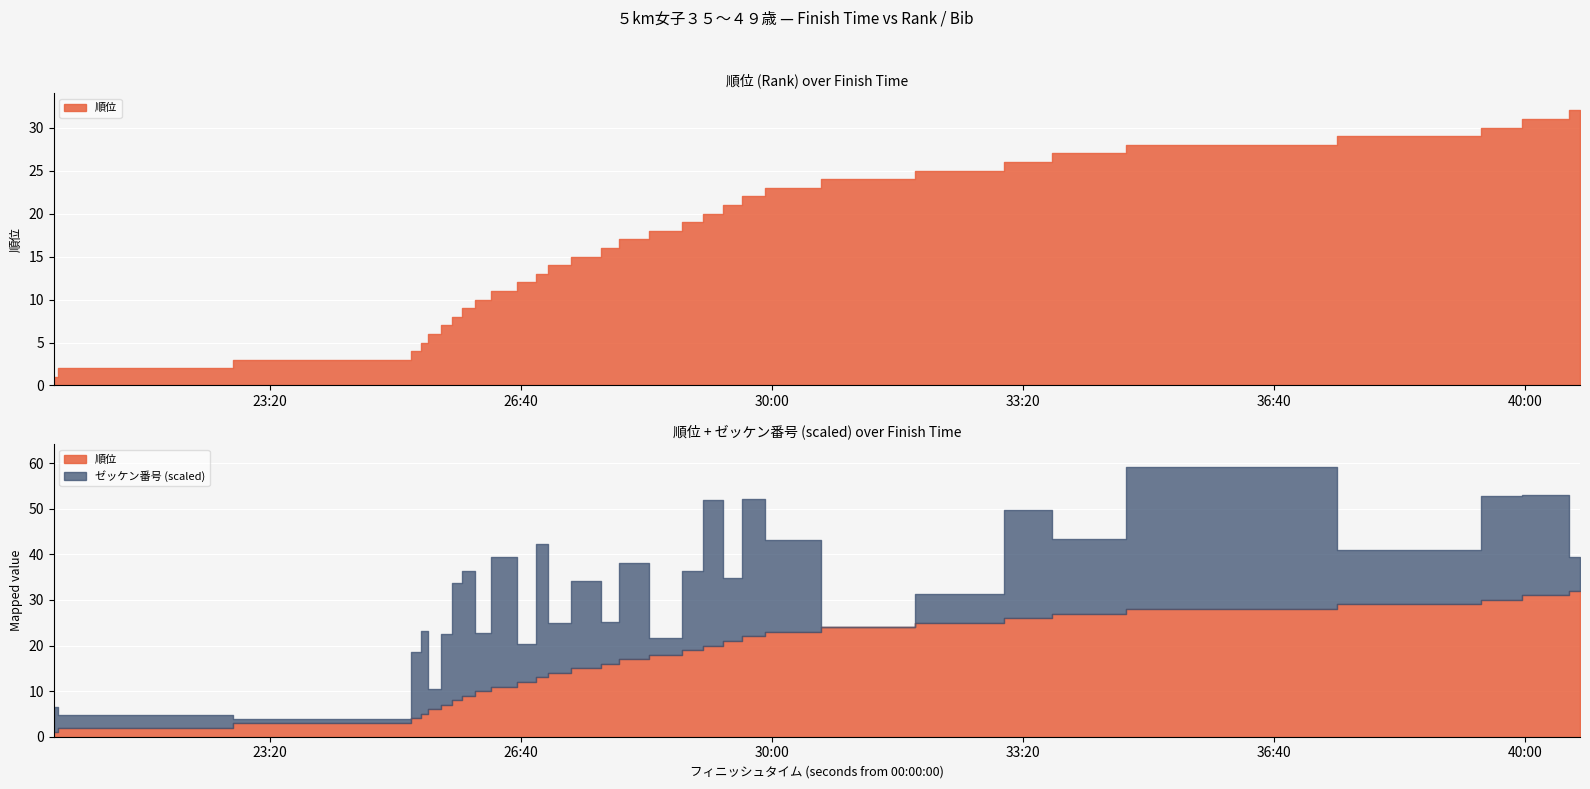

How many lines are shown in the chart?

2